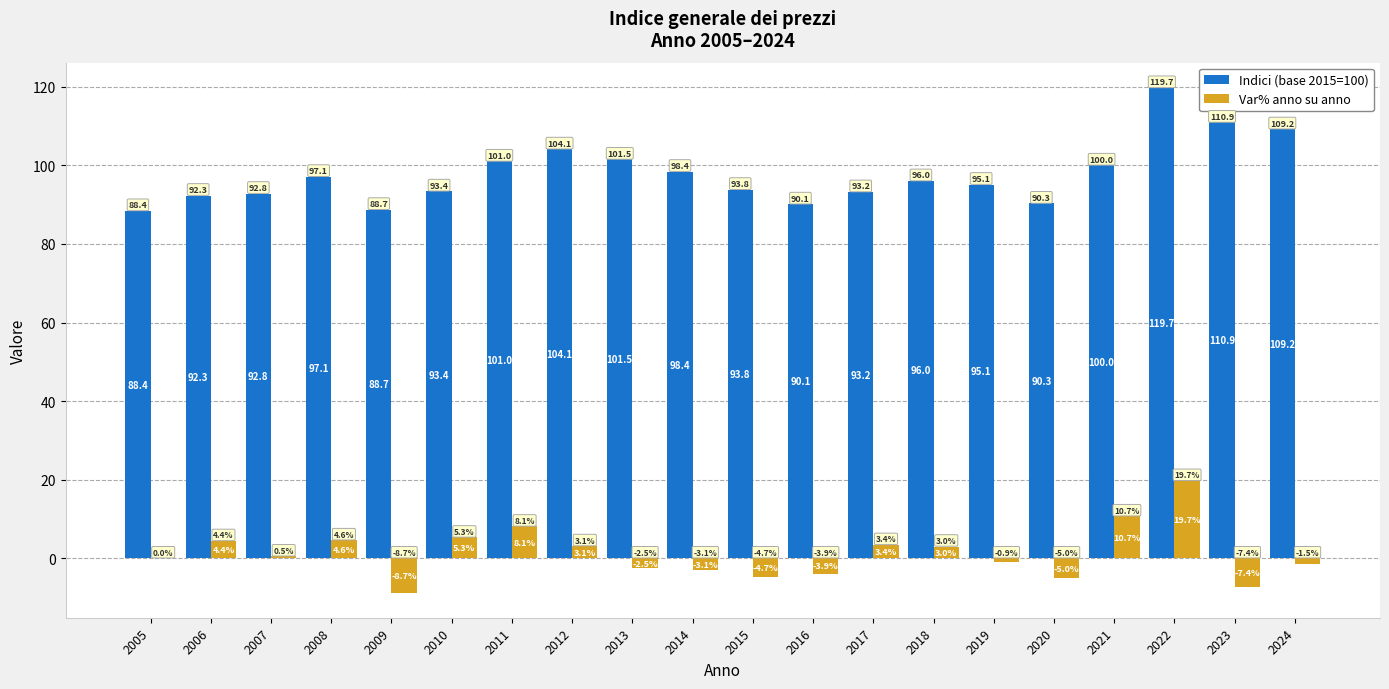

At which label is Indici (base 2015=100) closest to 104?

2012